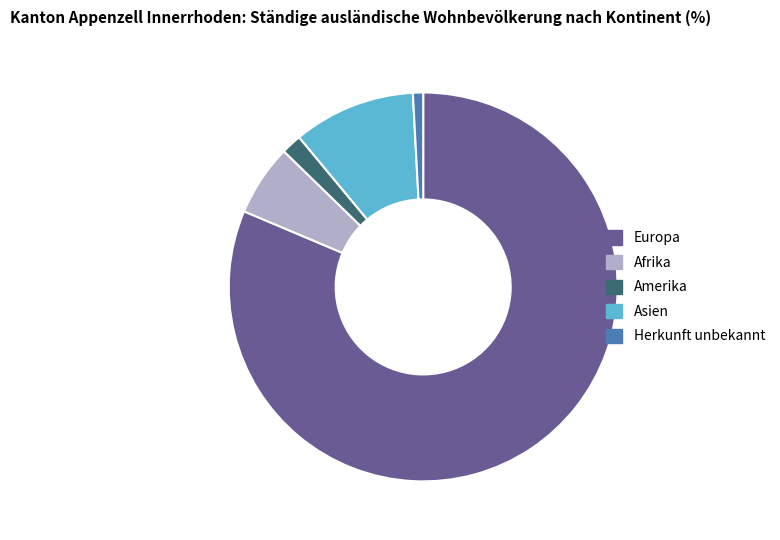

True or false: Asien accounts for 10% of the total.

True